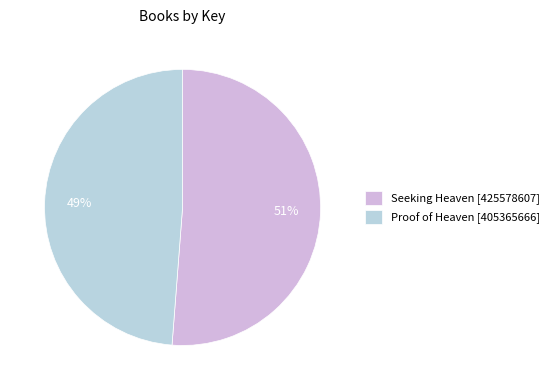

What is the majority slice?

Seeking Heaven